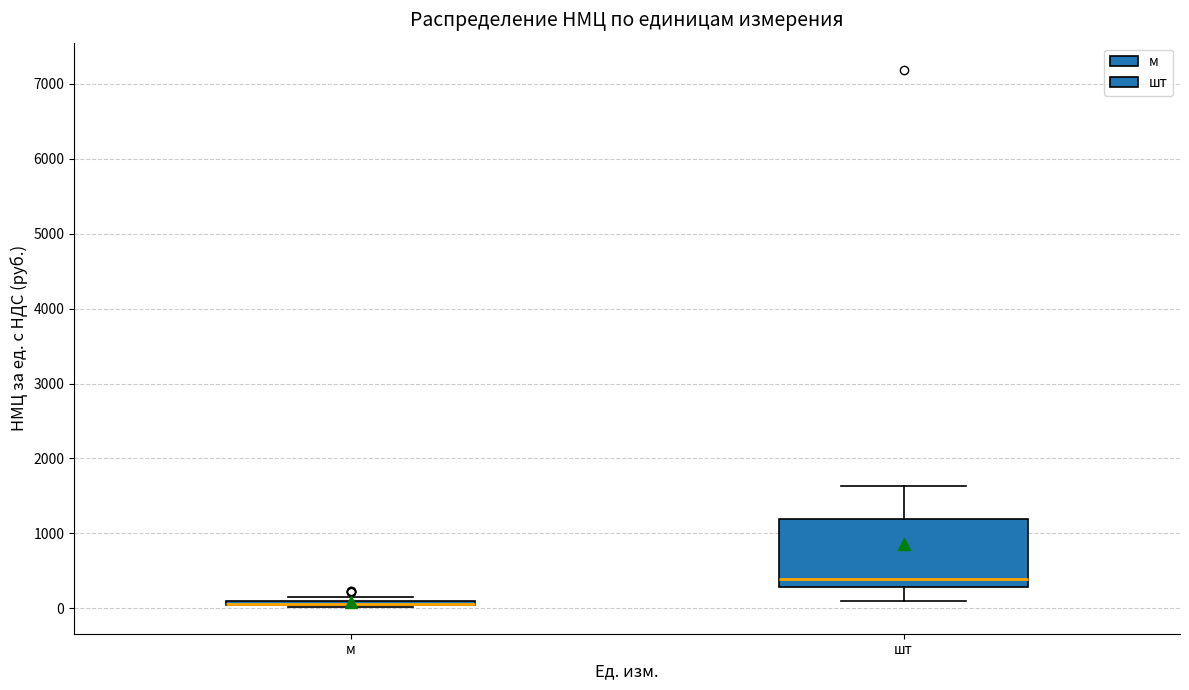

Which box is the tallest, from its lower edge to its upper edge?

шт